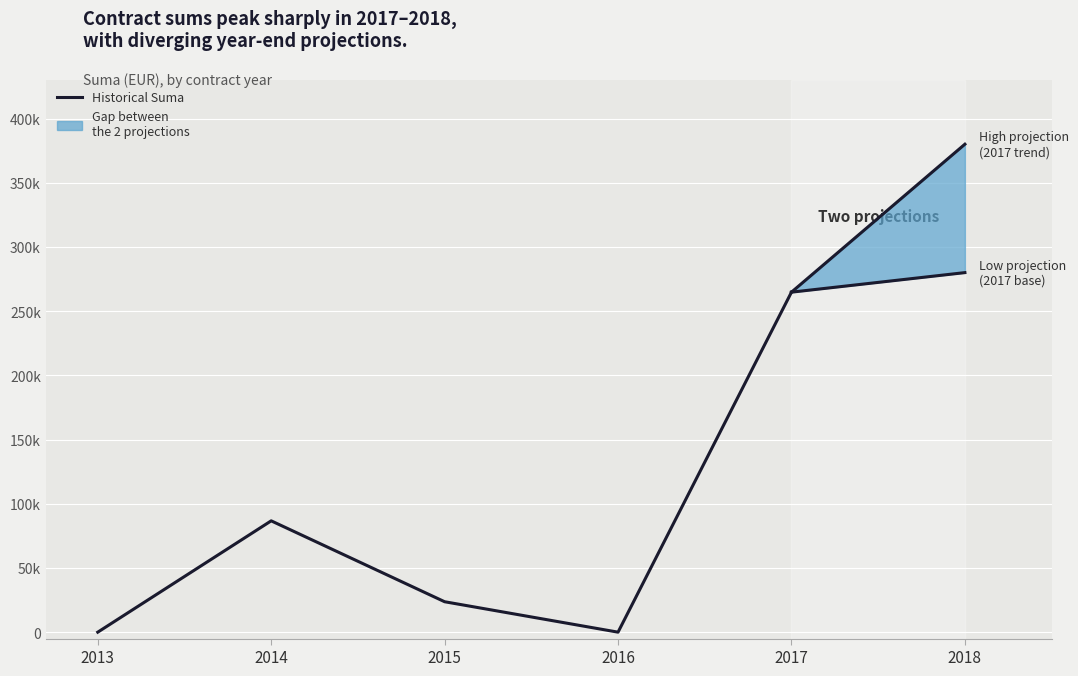

Where is Suma High Projection nearest to the value 190000?

2017